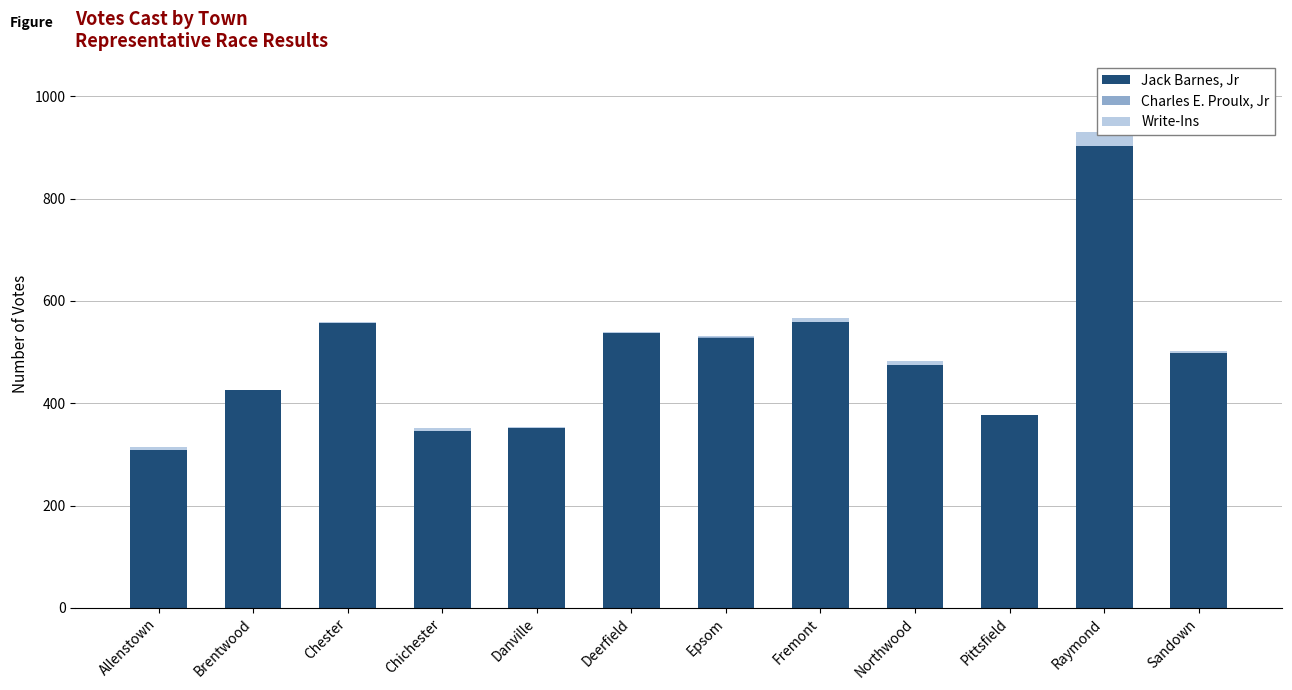

True or false: Charles E. Proulx, Jr has a value of 1 at Brentwood.

False